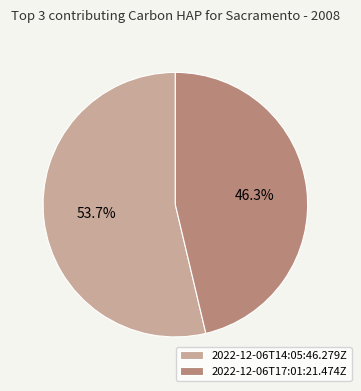

Does any single category account for the majority?

Yes